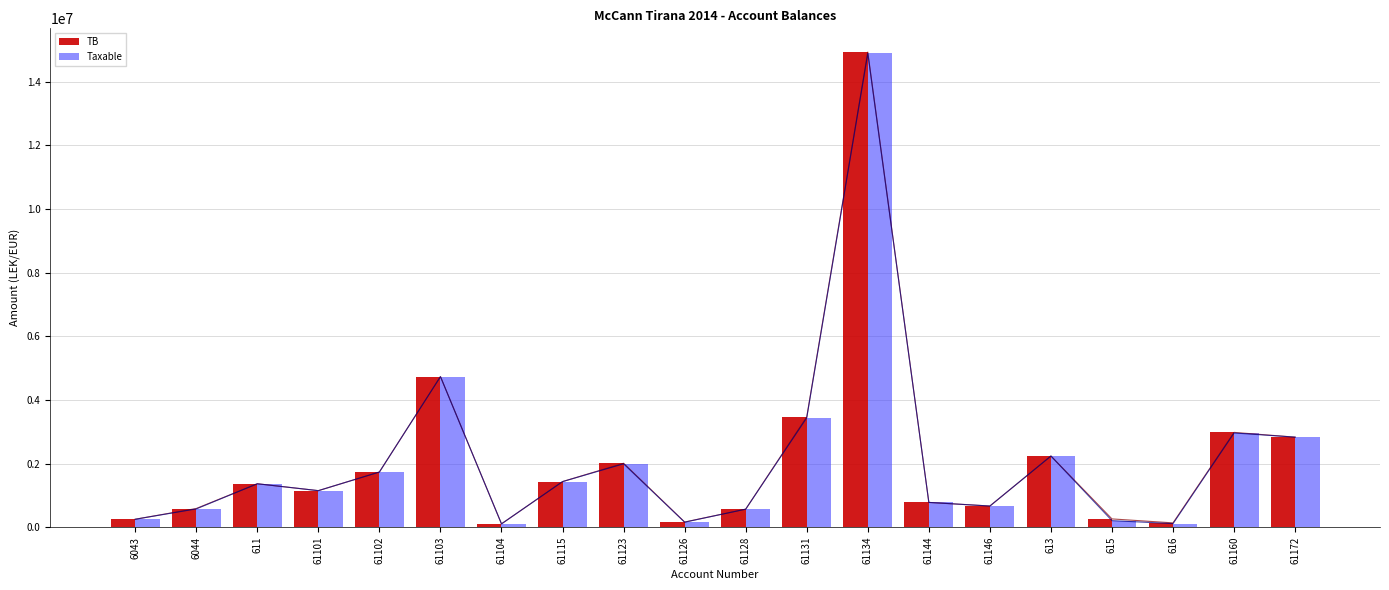

What is the difference between the maximum and minimum values in the TB series?

14825258.8